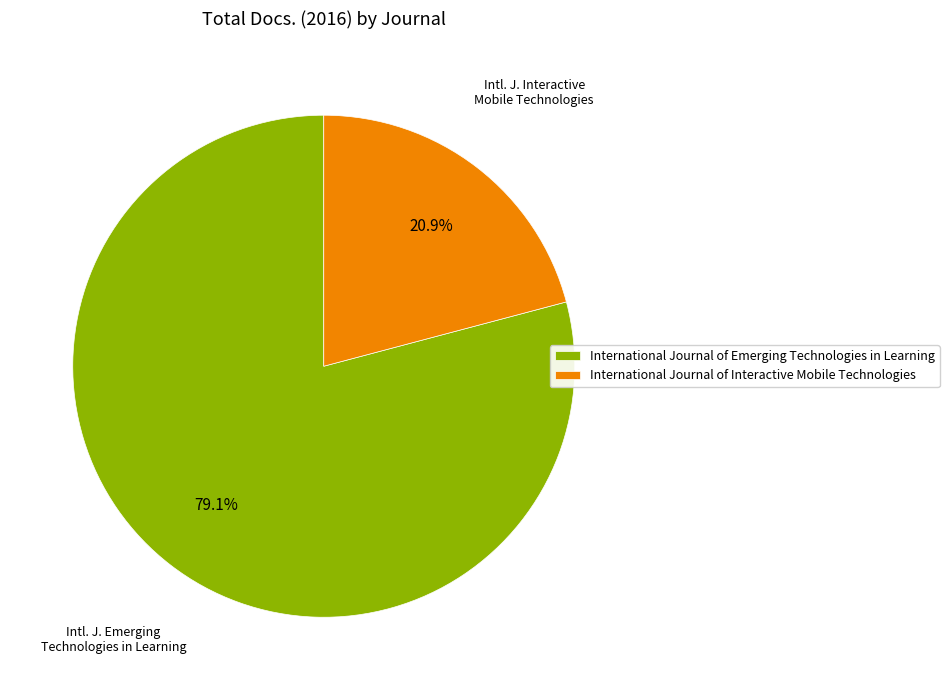

Which category has the biggest portion of the pie?

International Journal of Emerging Technologies in Learning